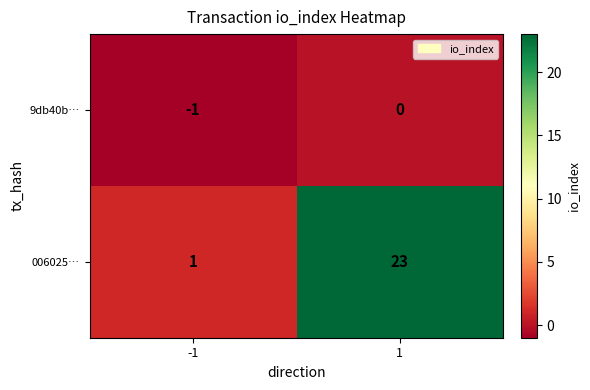

Reading left to right, what are all the values shown in this chart?

9db40b…: -1=-1	1=0
006025…: -1=1	1=23